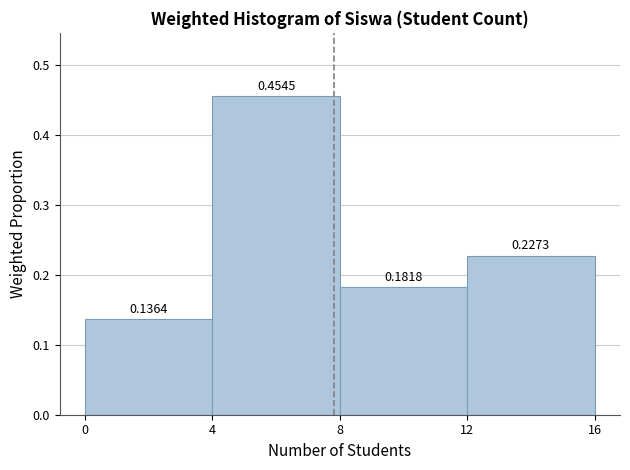

Which range on the x-axis has the tallest bar?

4 to 8